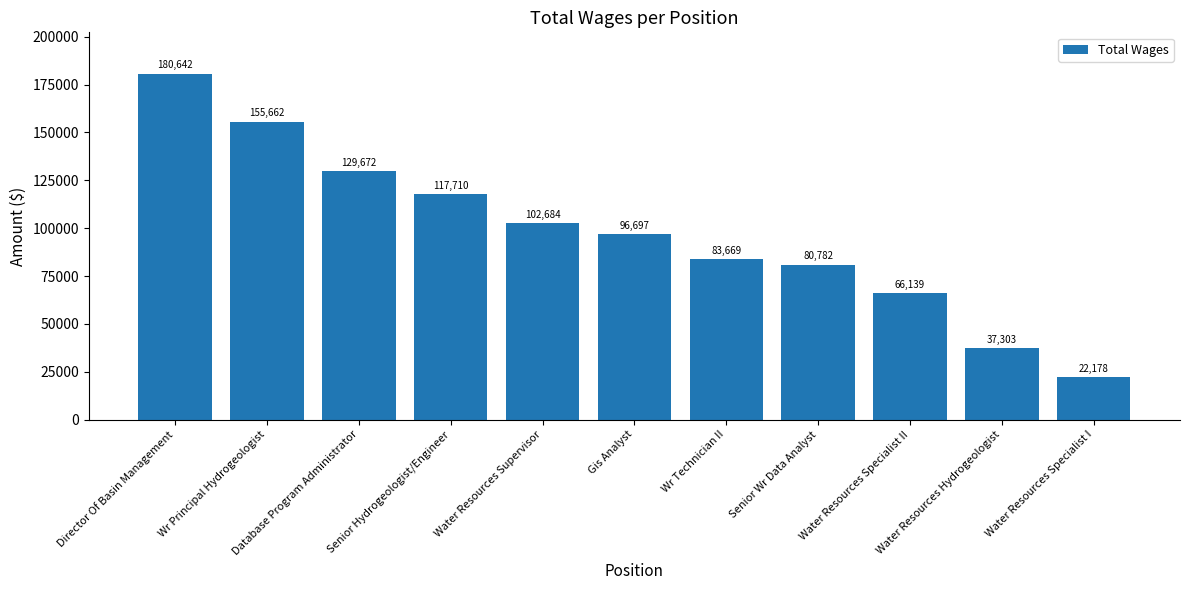

List the labels in order of value, largest first.

Director Of Basin Management, Wr Principal Hydrogeologist, Database Program Administrator, Senior Hydrogeologist/Engineer, Water Resources Supervisor, Gis Analyst, Wr Technician II, Senior Wr Data Analyst, Water Resources Specialist II, Water Resources Hydrogeologist, Water Resources Specialist I